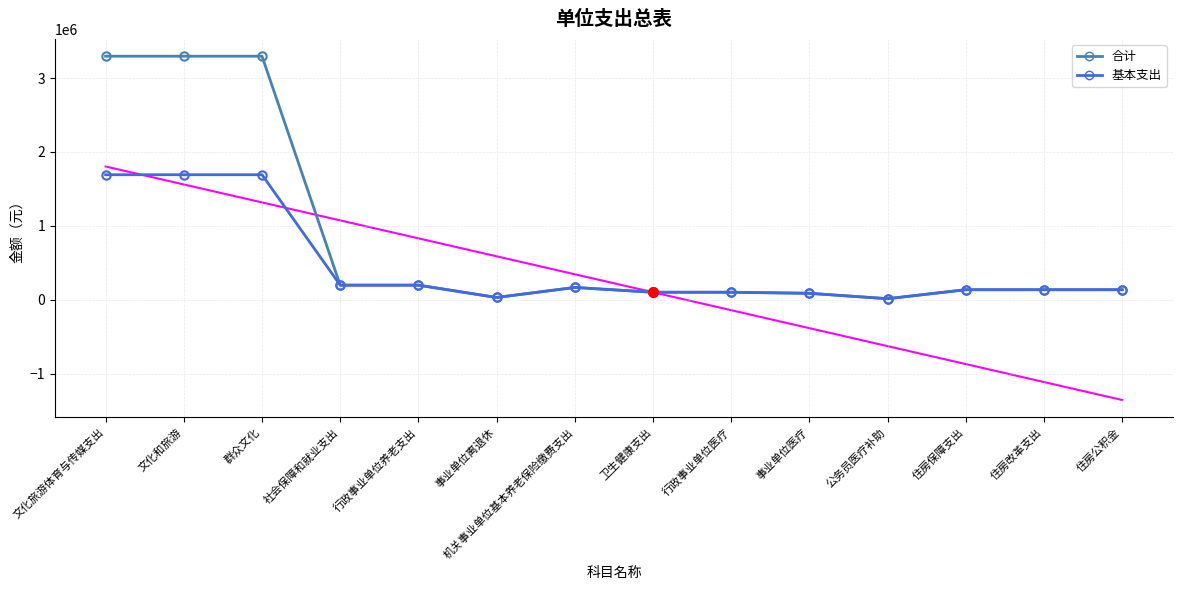

What are all the series names shown in the legend?

合计, 基本支出